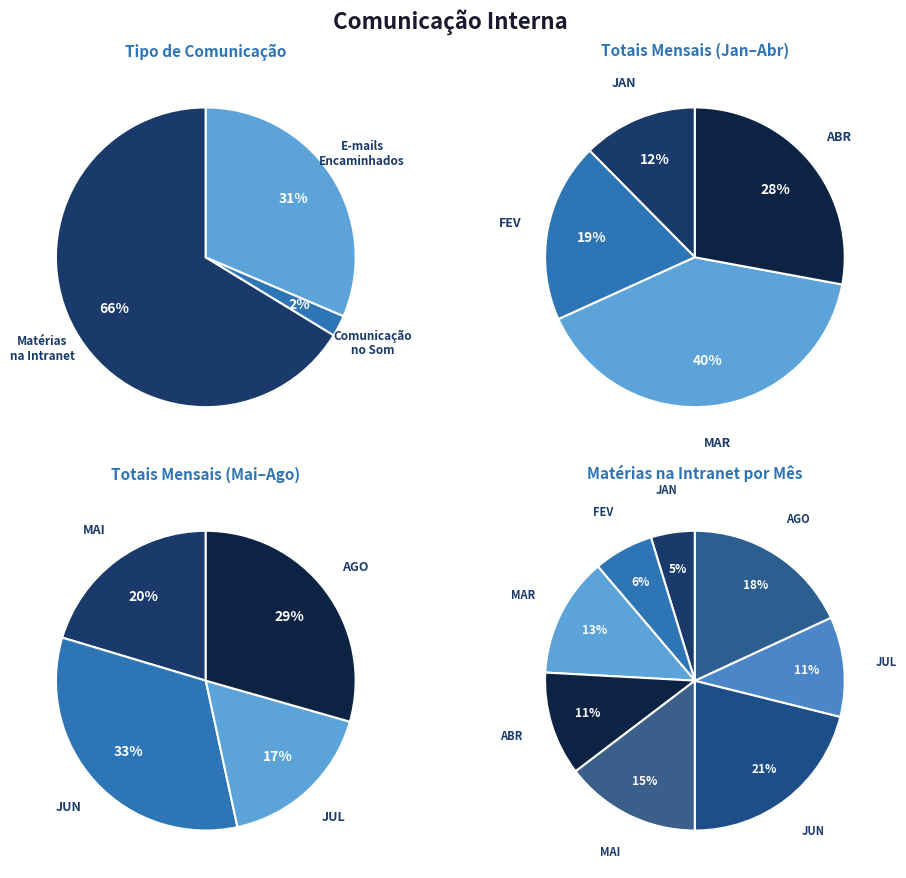

What percentage do AGO and FEV together represent?

24.6%